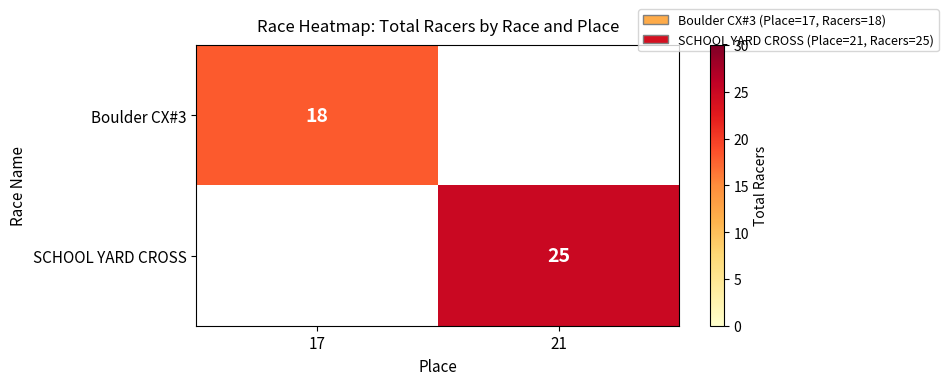

At how many categories does at least one series exceed 20?

1